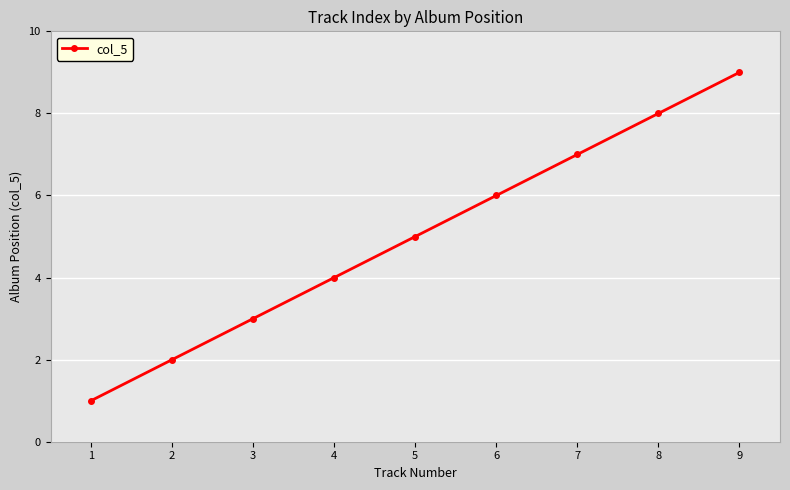

What is the difference between the values at 6 and 7?

1